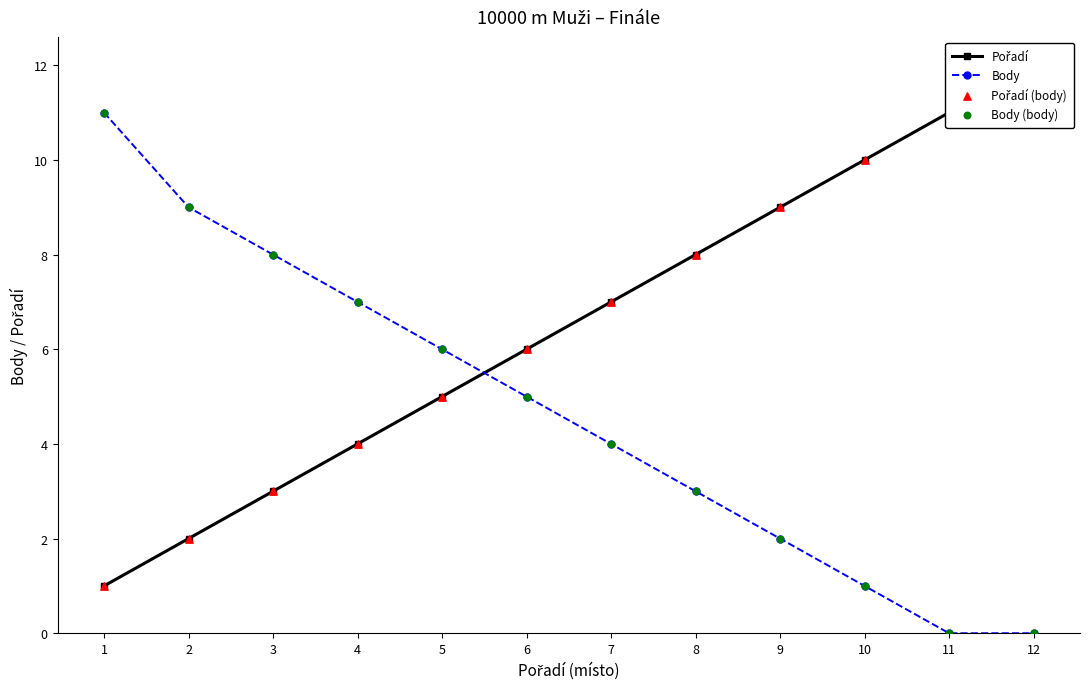

At which category is the sum across all series the highest?

1